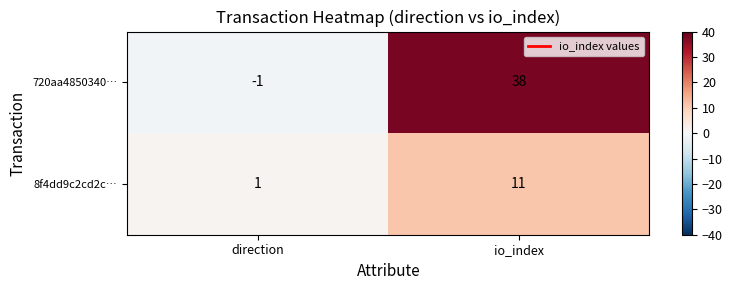

How many series are shown in this chart?

2